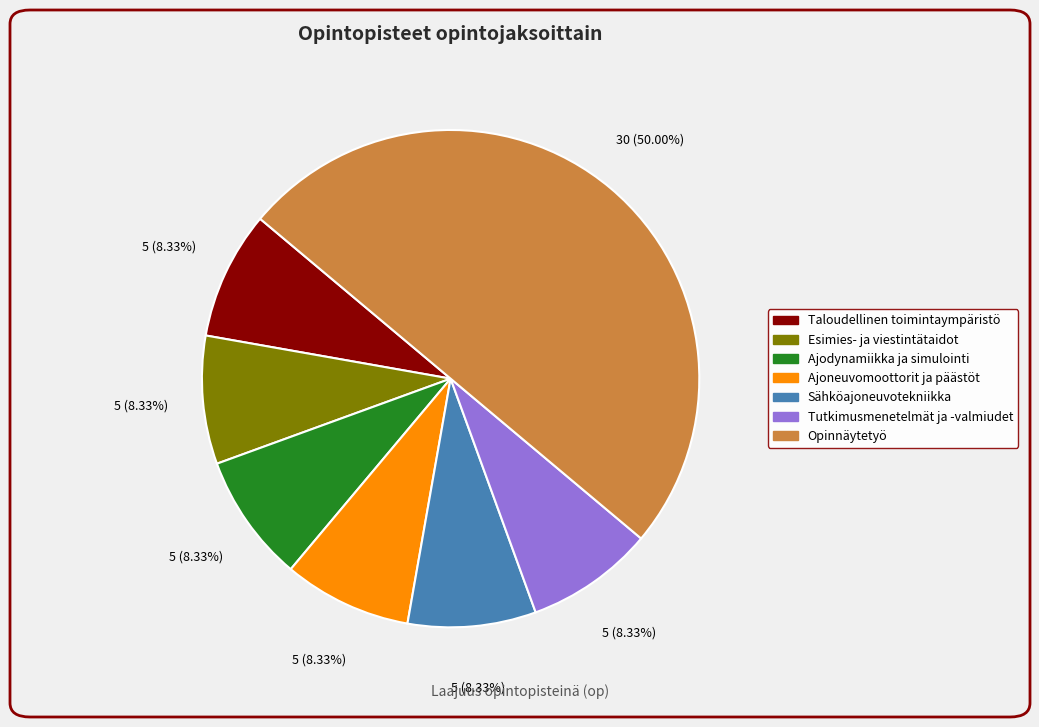

Which slice is the largest?

Opinnäytetyö